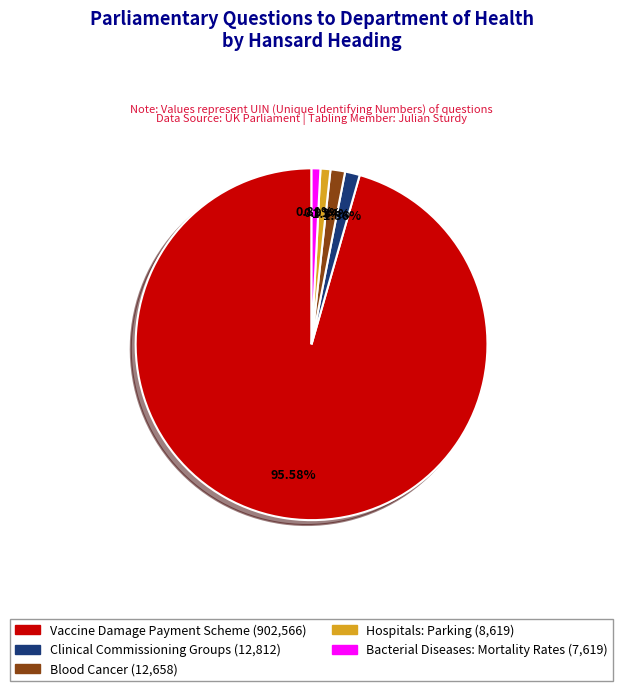

True or false: Blood Cancer accounts for 1% of the total.

True